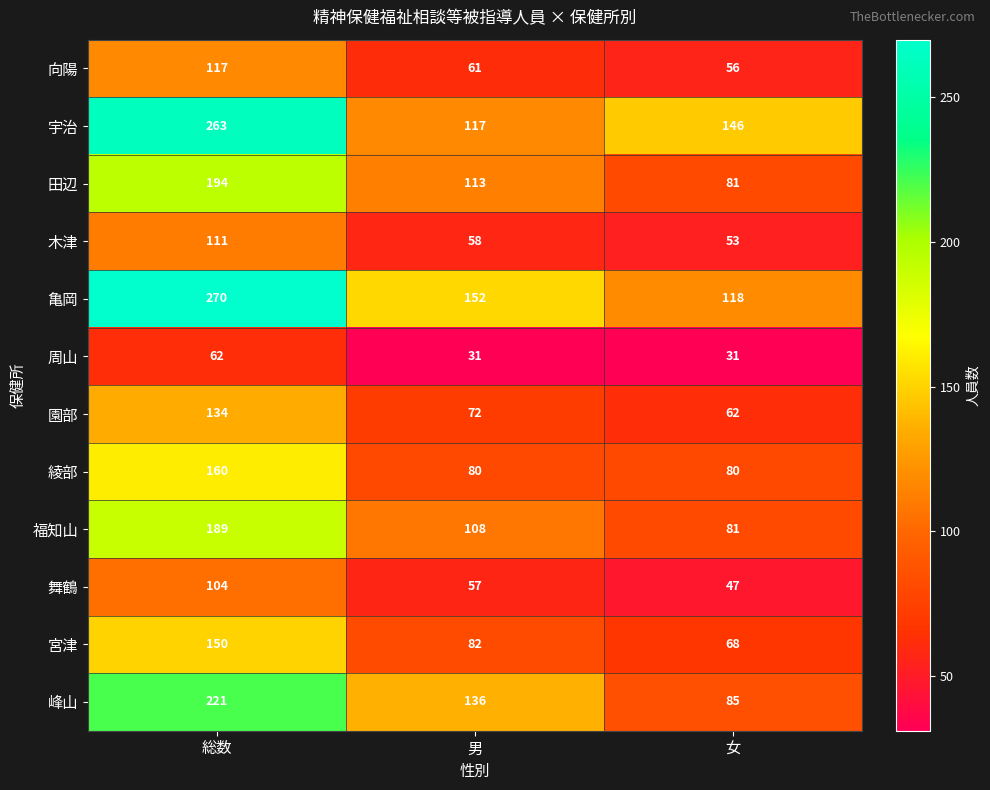

True or false: 宮津 has a value of 150 at 総数.

True